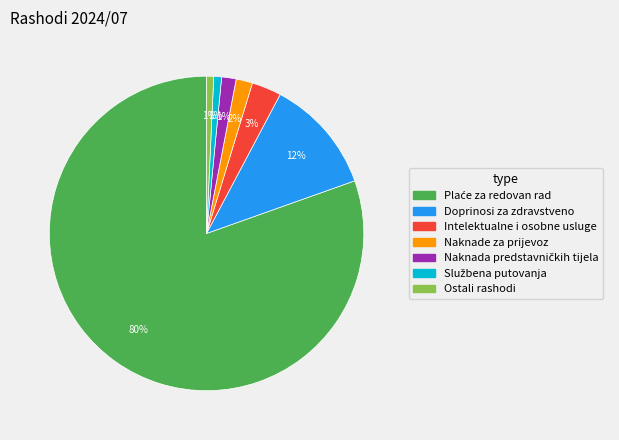

What percentage is the Intelektualne i osobne usluge slice, to the nearest percent?

3%